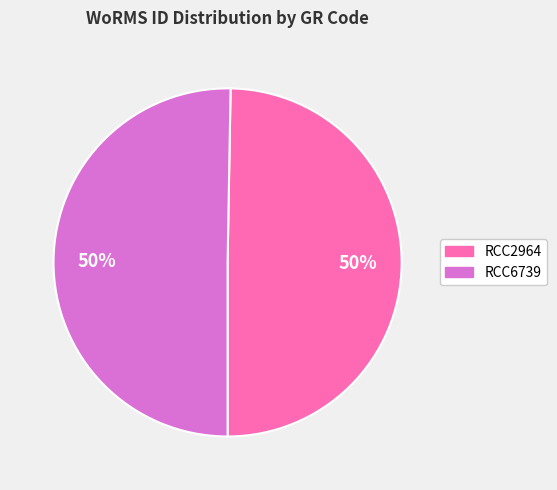

To the nearest percent, what percentage of the pie is RCC6739?

50%